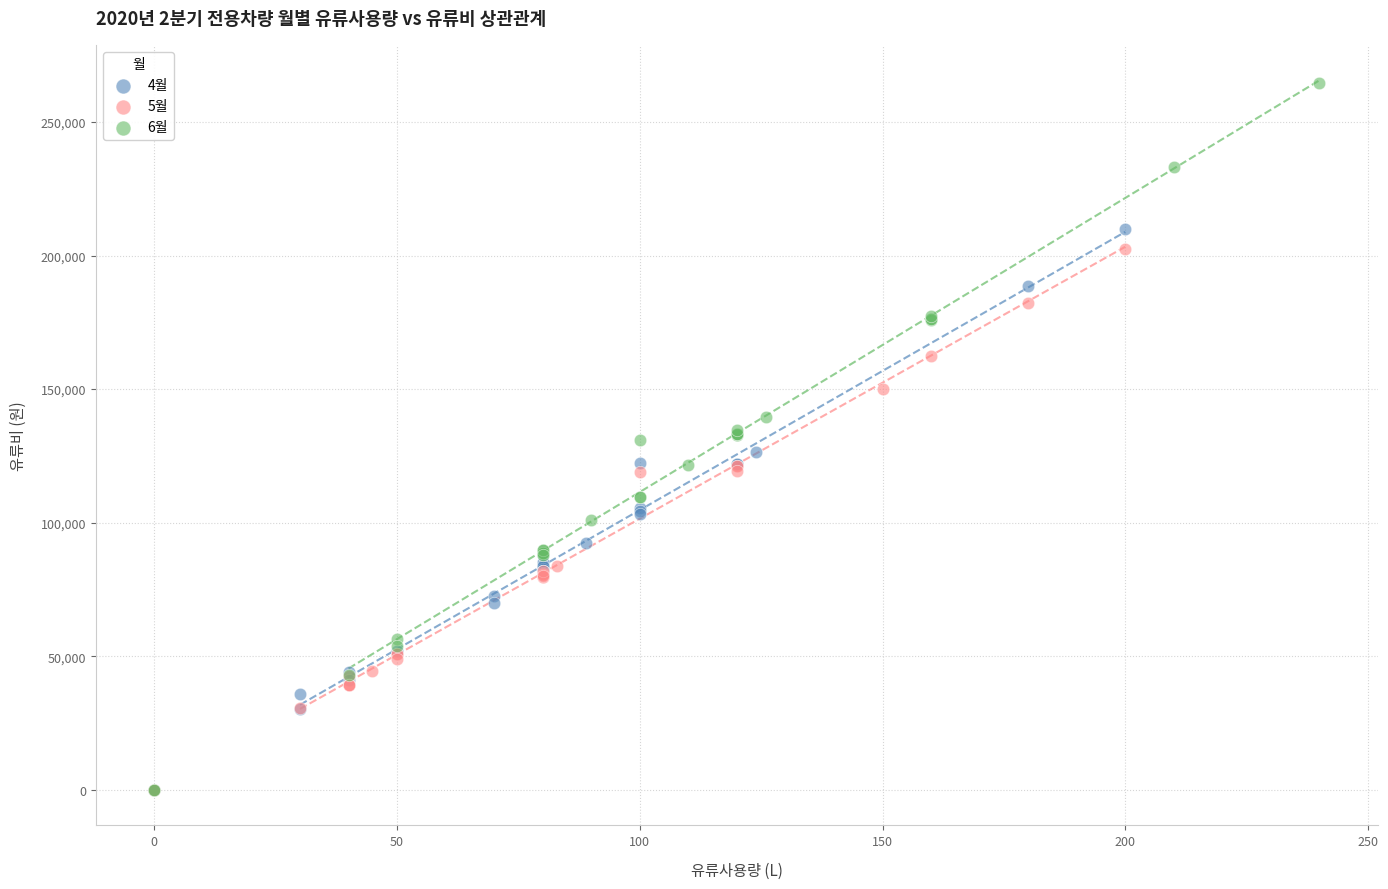

Which series reaches the maximum Y coordinate?

6월